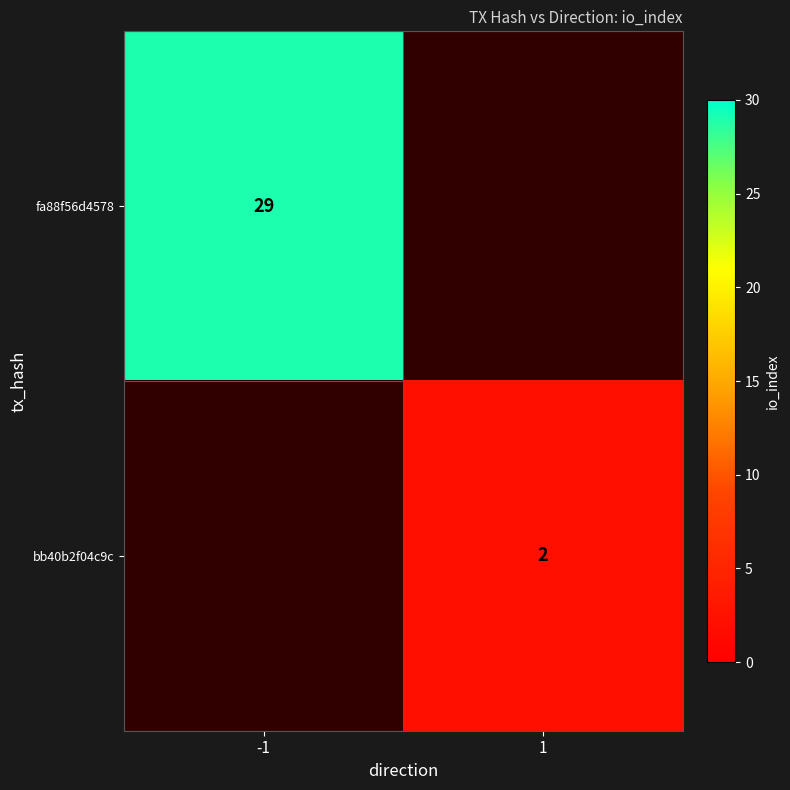

The fa88f56d4578 series shows 10 at -1. True or false?

False